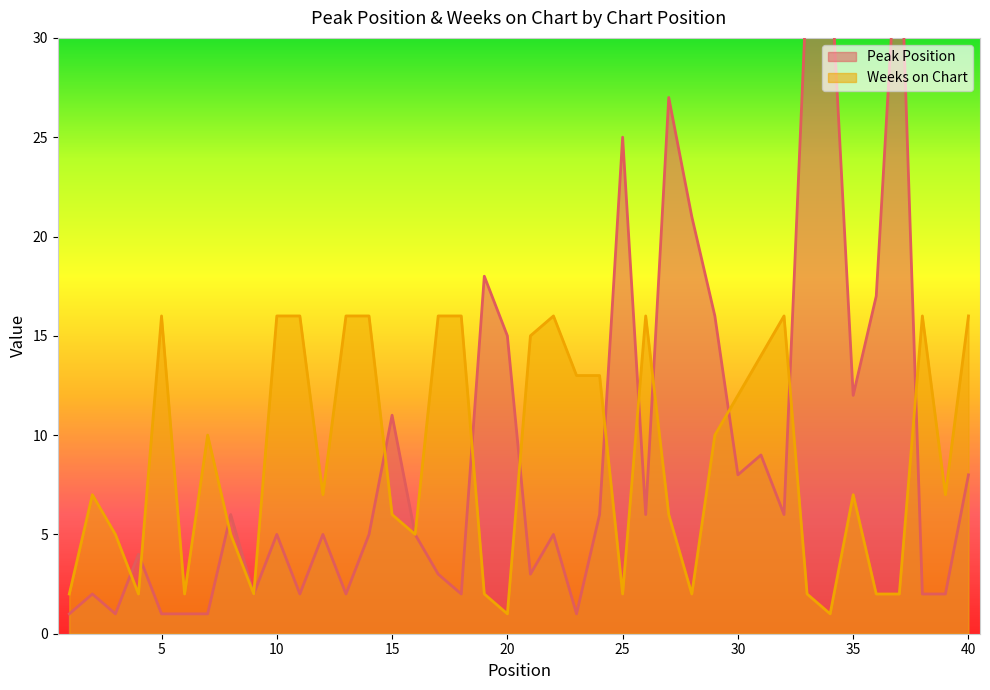

True or false: Weeks on Chart has a value of 24 at 17.

False